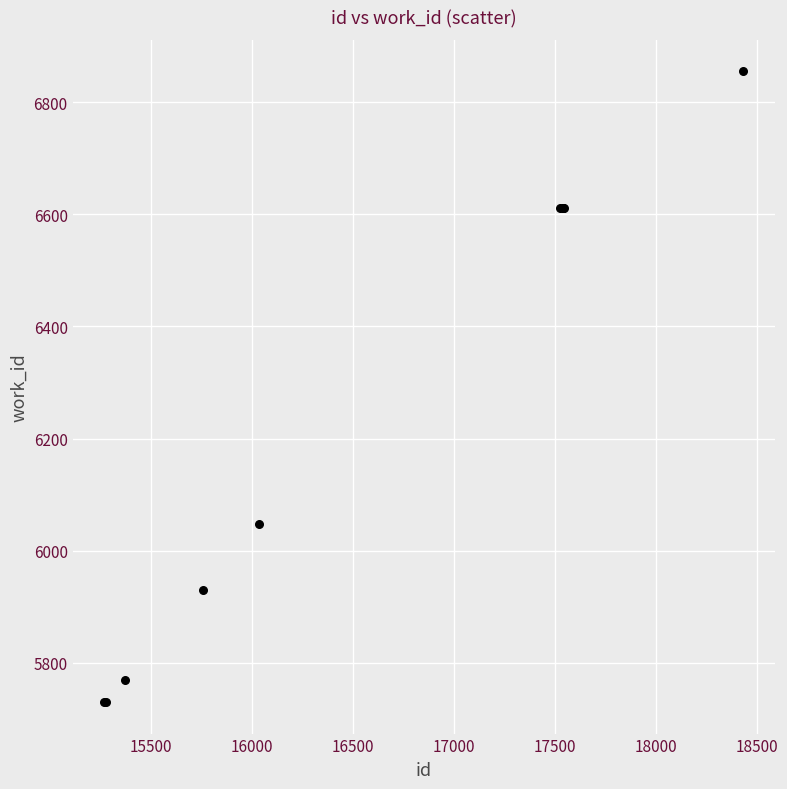

What Y value in the scatter plot is closest to 6292?

6048